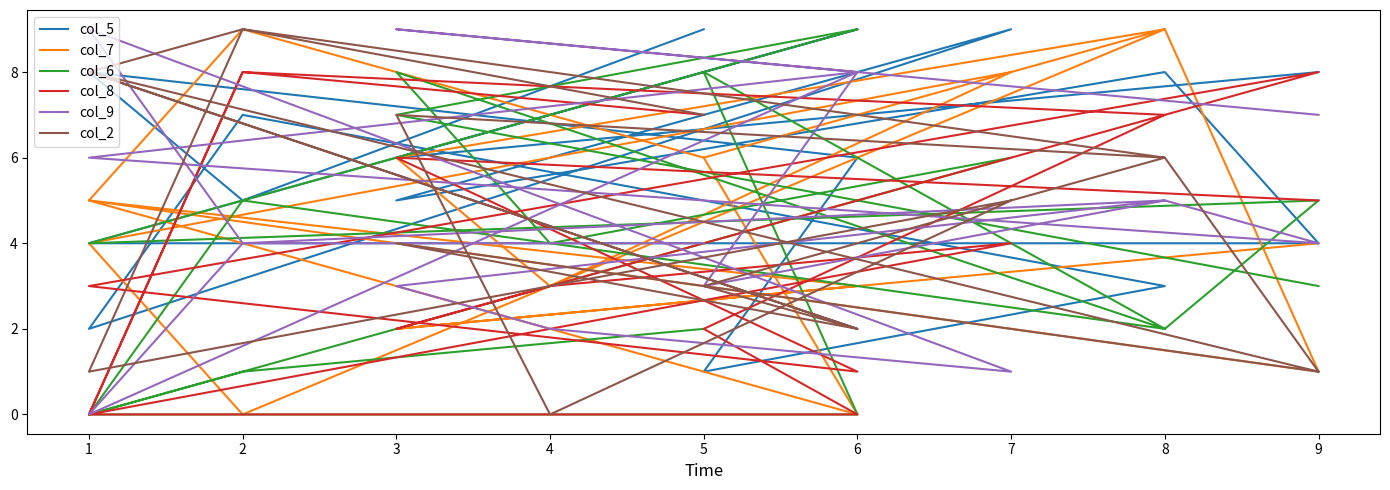

At which label does col_7 reach its minimum?

6